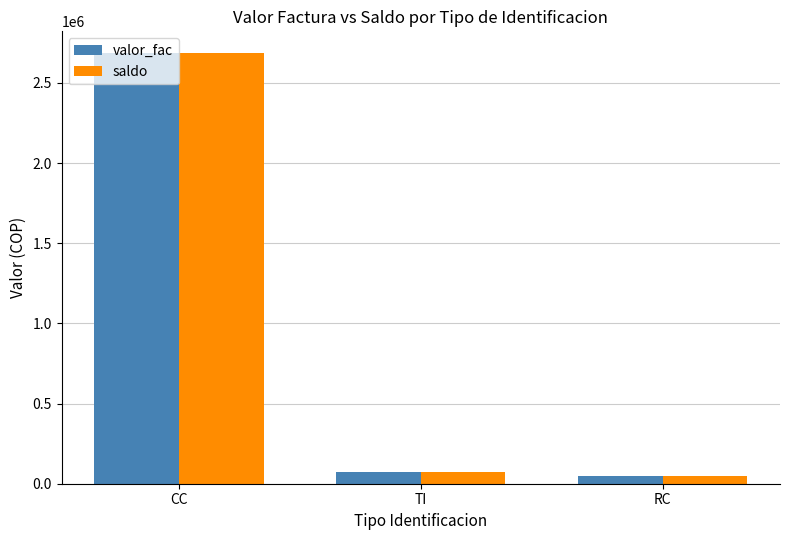

How many data points does each series have?

3